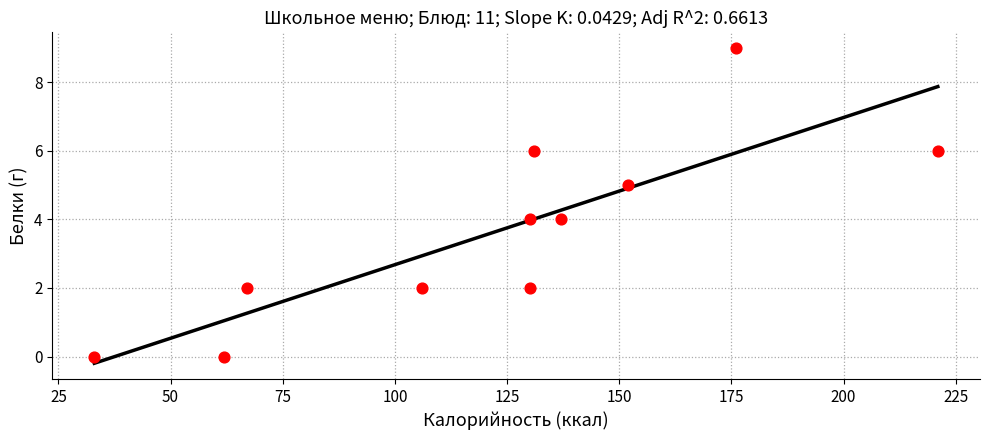

What is the range of X values (max minus min)?

188